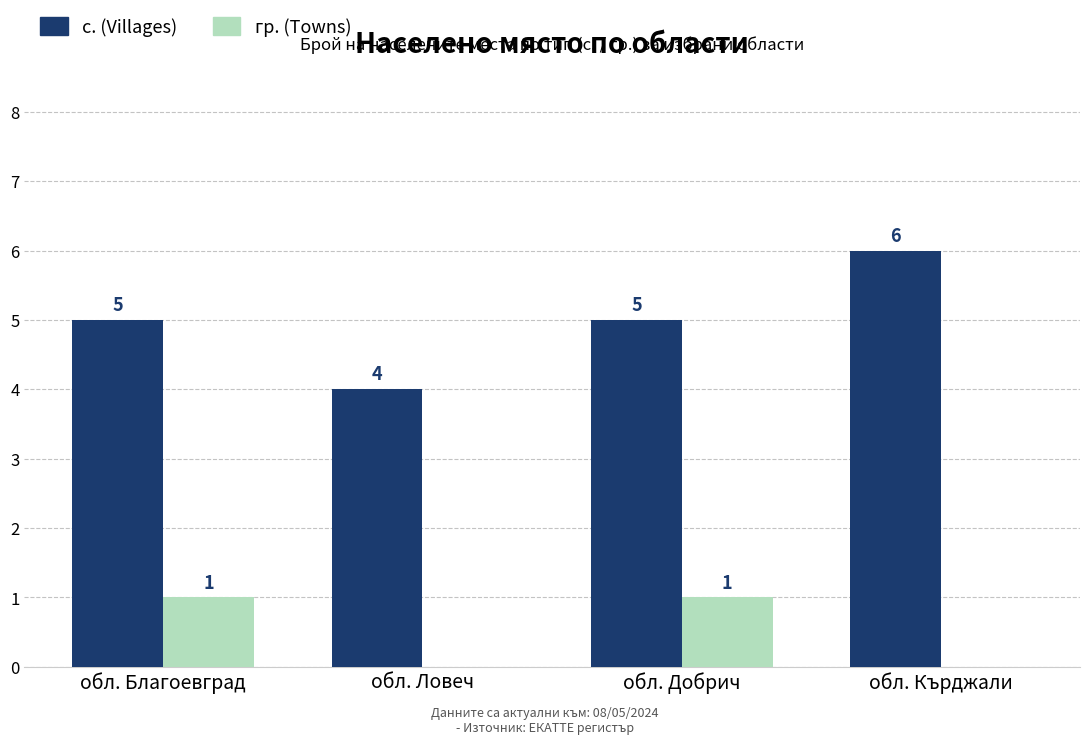

Which category has the highest value across all series?

обл. Кърджали